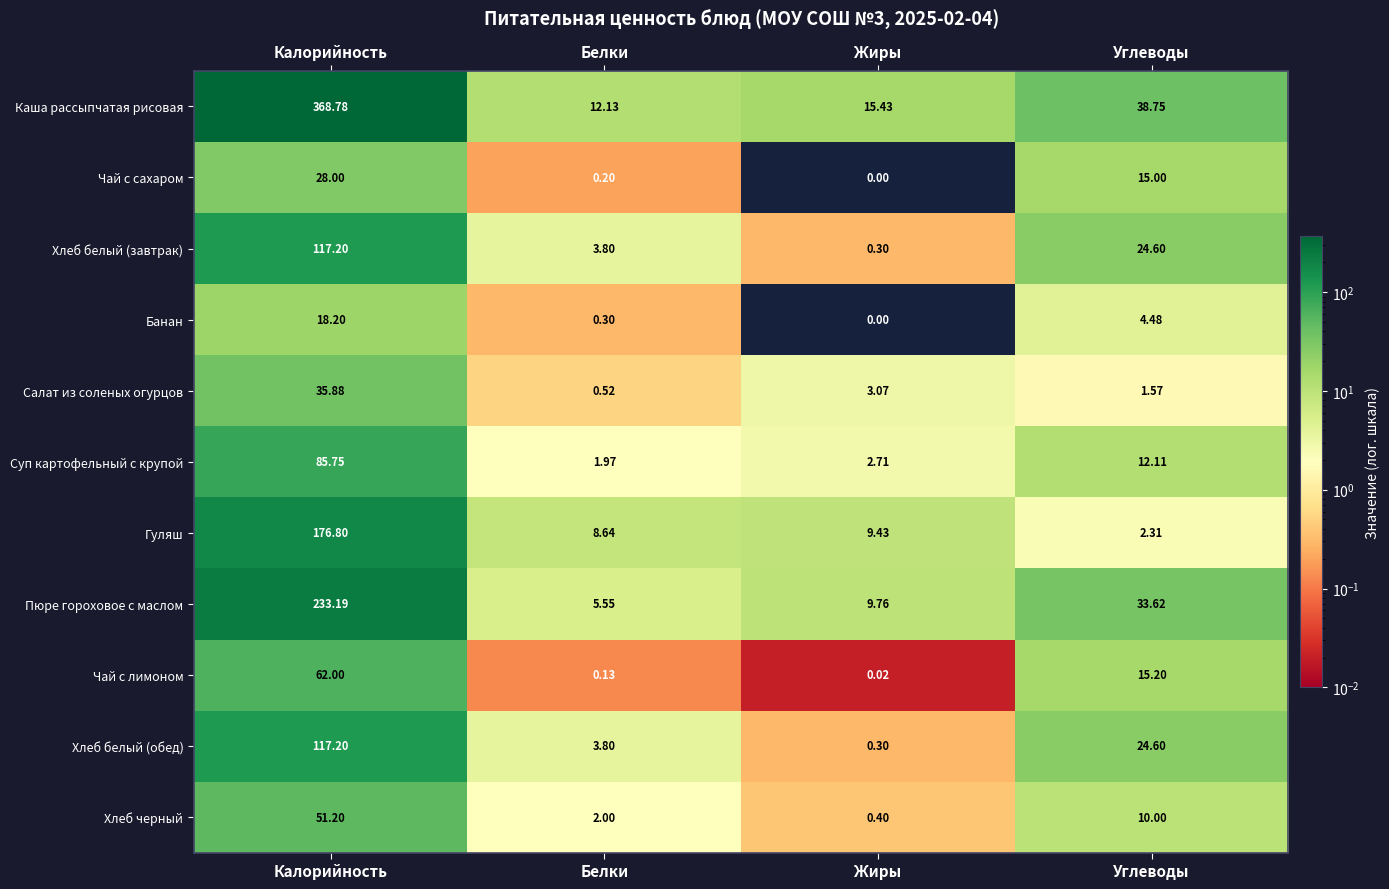

Rank the categories by Чай с лимоном value from highest to lowest.

Калорийность, Углеводы, Белки, Жиры